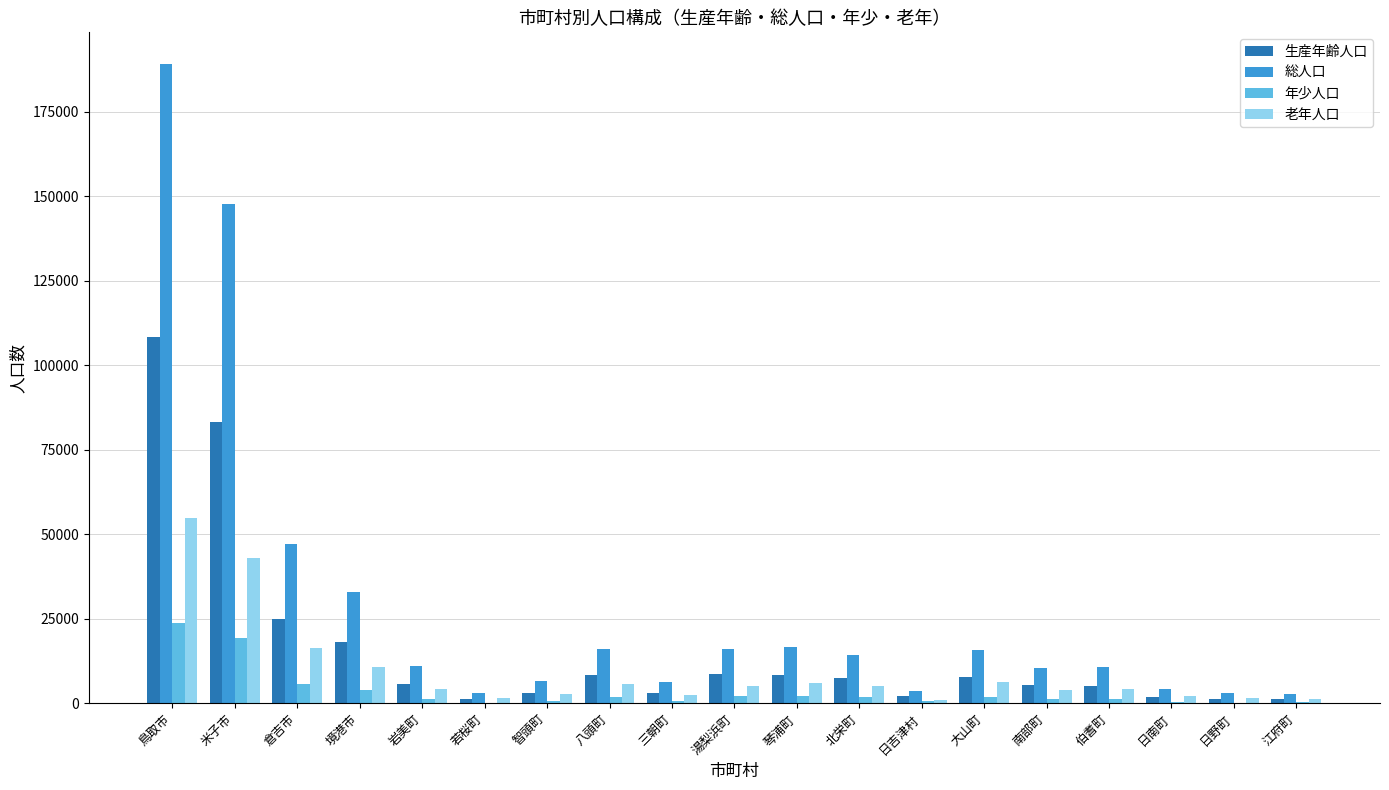

At which label is 年少人口 closest to 12001?

倉吉市